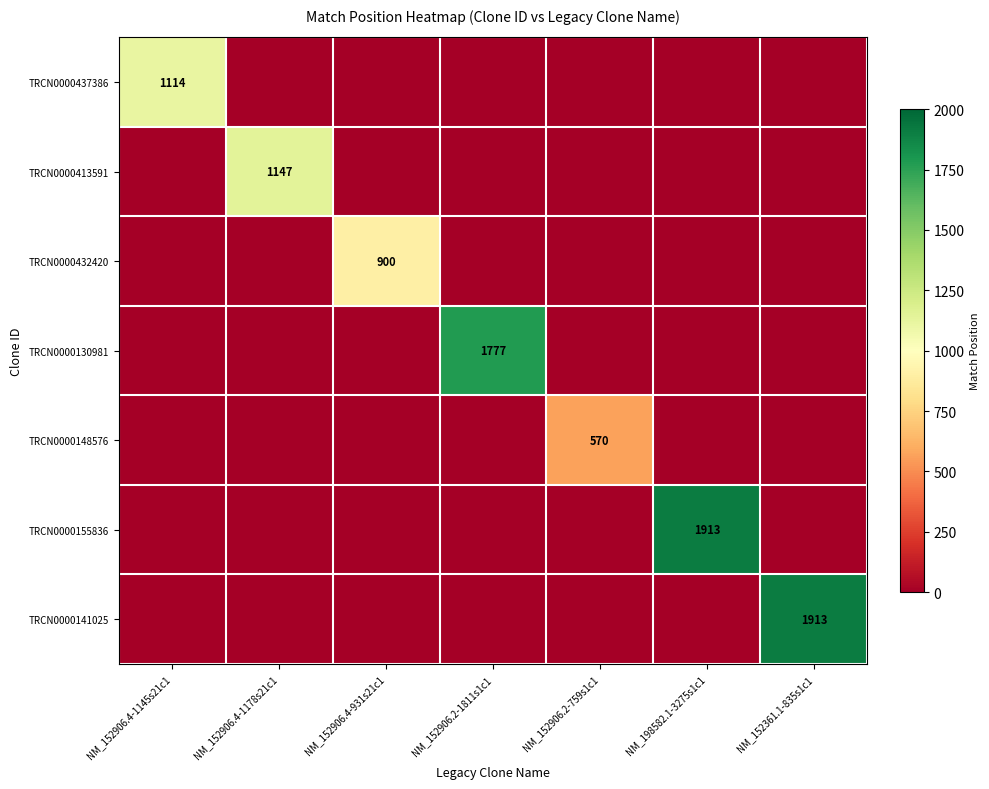

The TRCN0000141025 series shows 0 at NM_152906.4-1145s21c1. True or false?

True